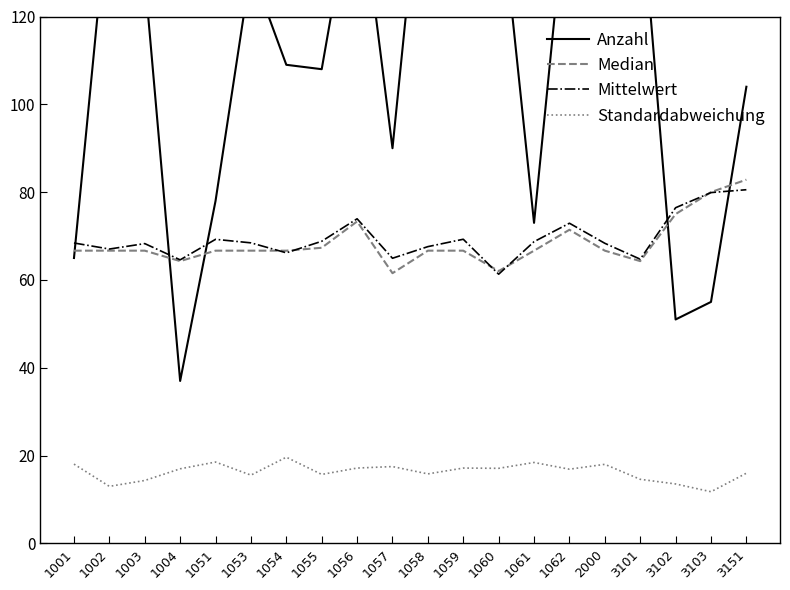

What is the spread (max minus min) of values at 3101?

134.4